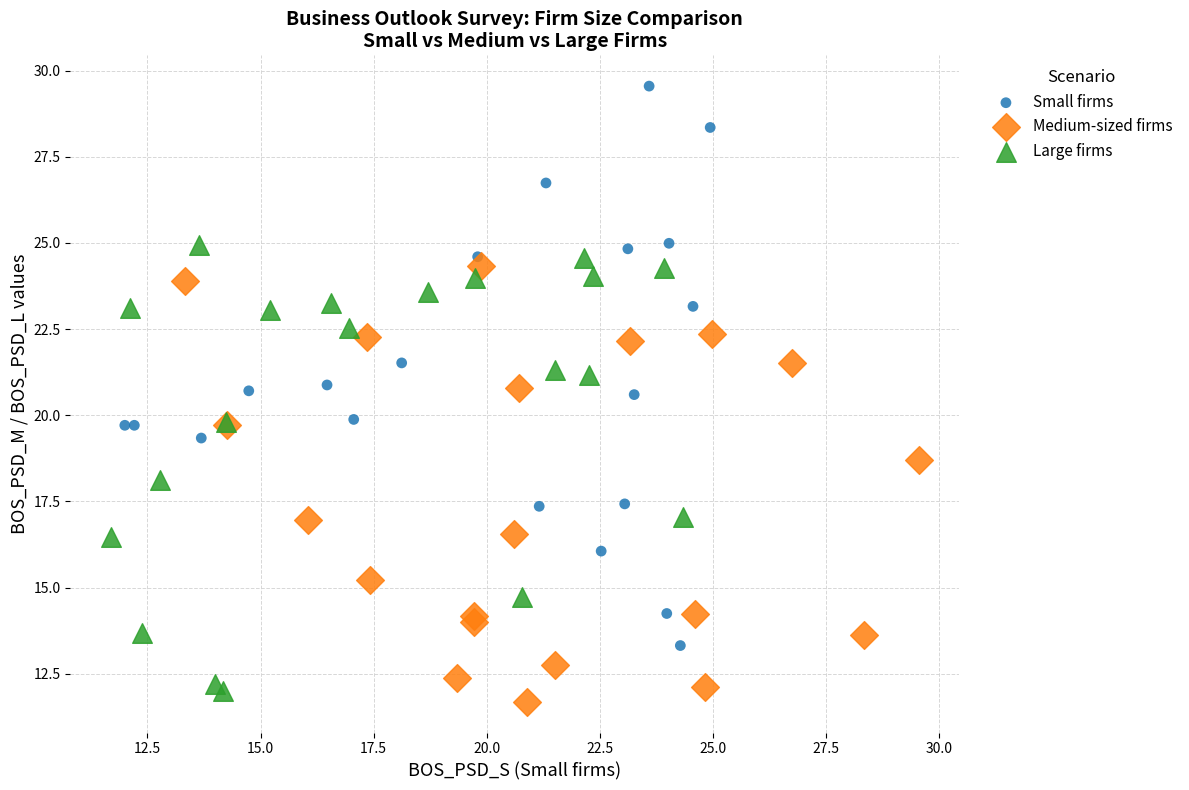

Which series has the largest Y range (max minus min)?

Small firms